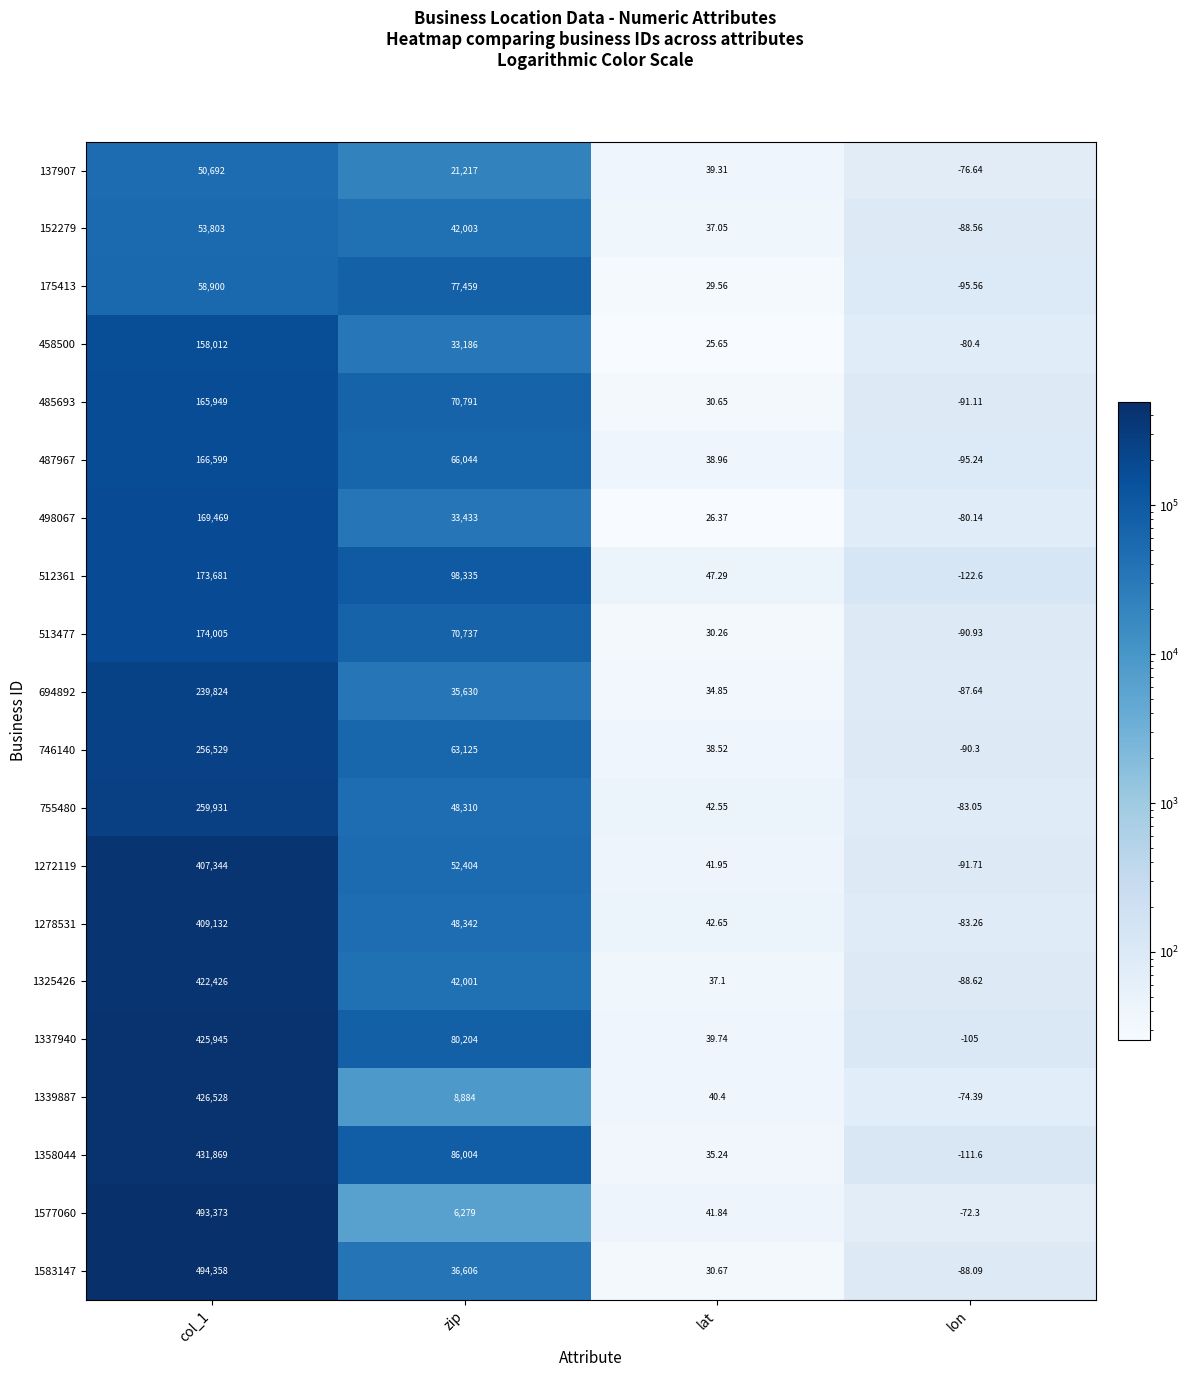

Which category has the lowest value across all series?

lon